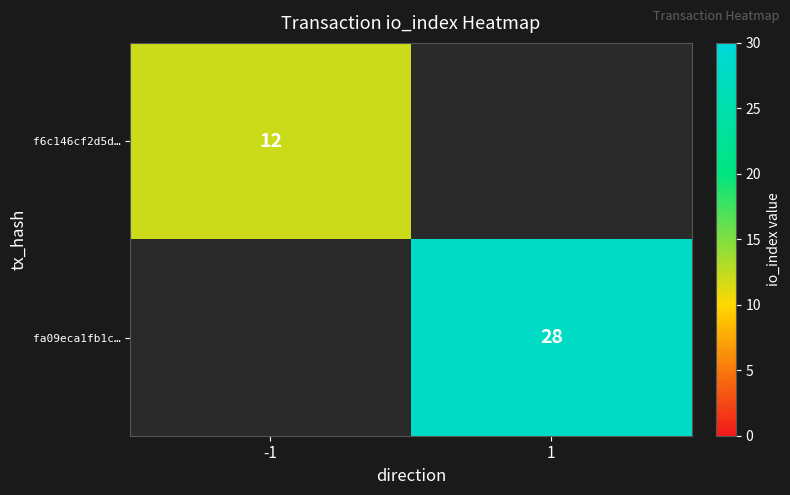

Is it true that fa09eca1fb1c… equals 6 at 1?

False